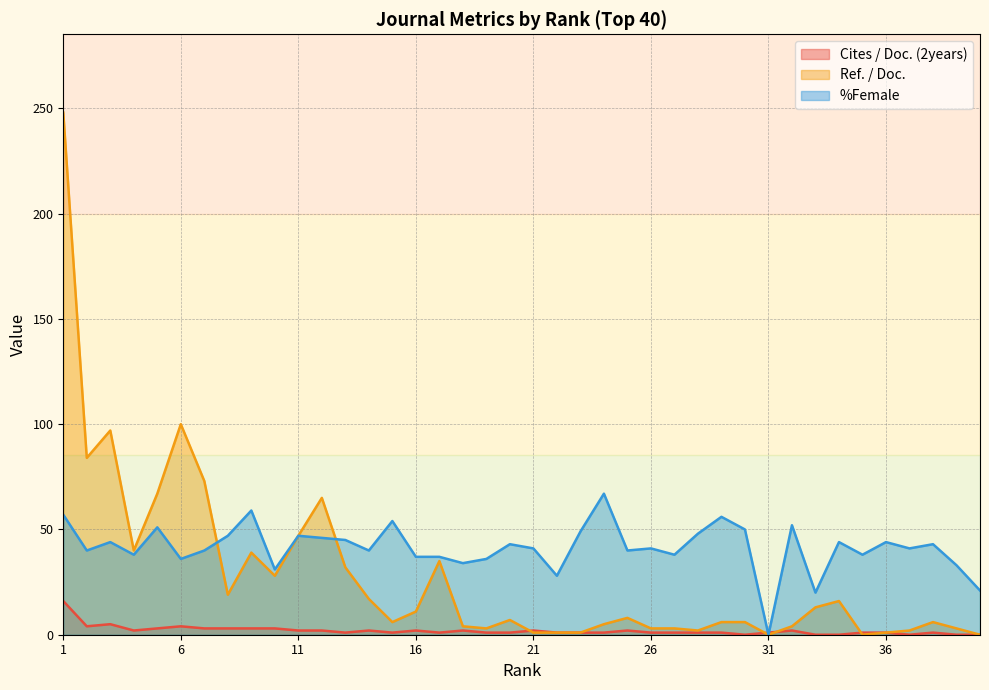

List the labels in order of %Female value, smallest first.

31, 33, 40, 22, 10, 39, 18, 6, 19, 16, 17, 4, 27, 35, 2, 7, 14, 25, 21, 26, 37, 20, 38, 3, 34, 36, 13, 12, 8, 11, 28, 23, 30, 5, 32, 15, 29, 1, 9, 24